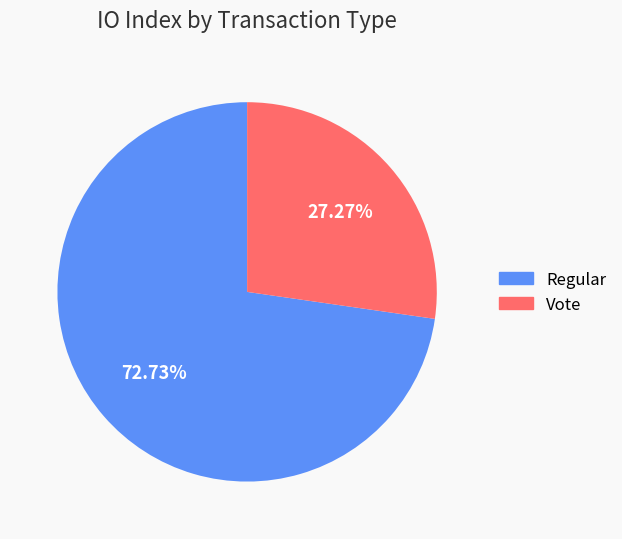

Is there any slice that represents more than half of the pie?

Yes